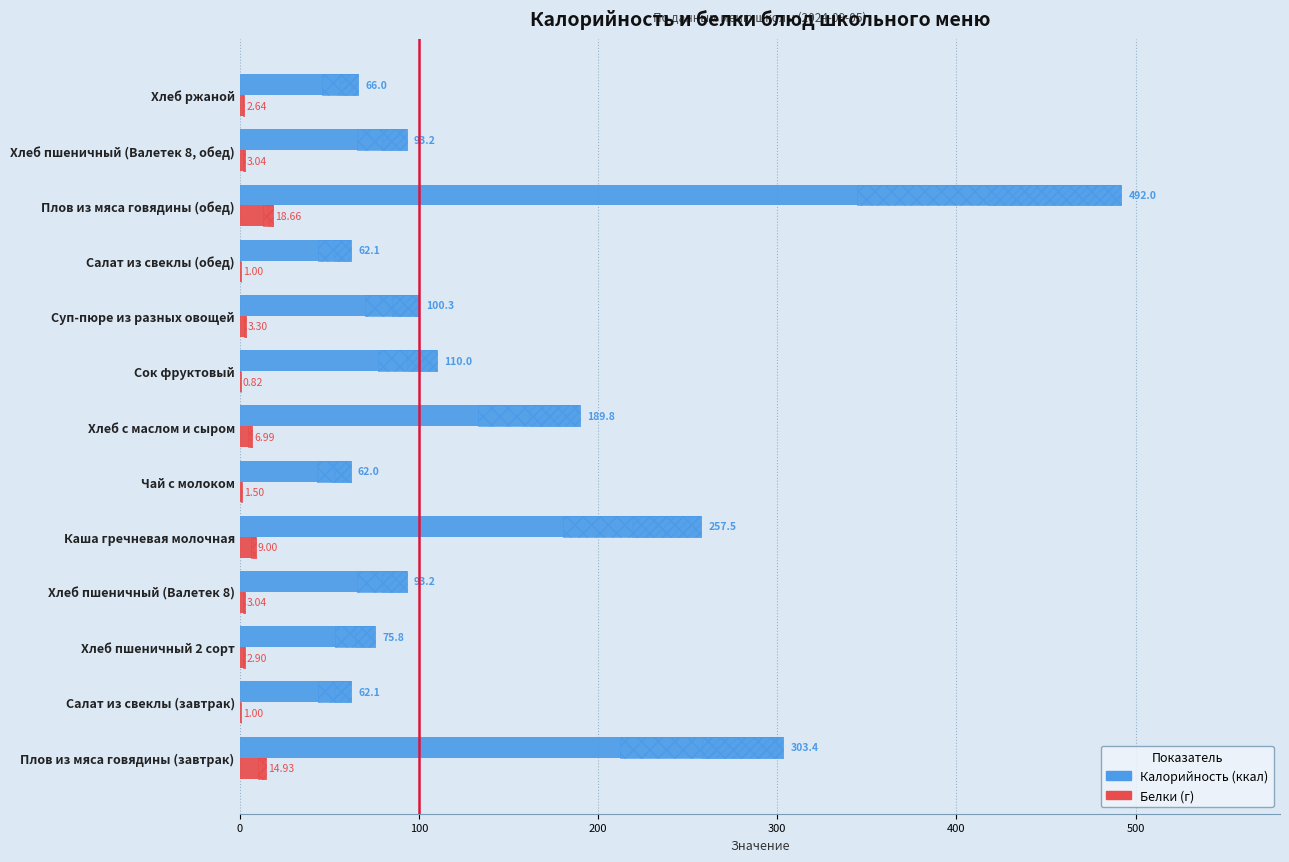

Count the number of data series in this chart.

2